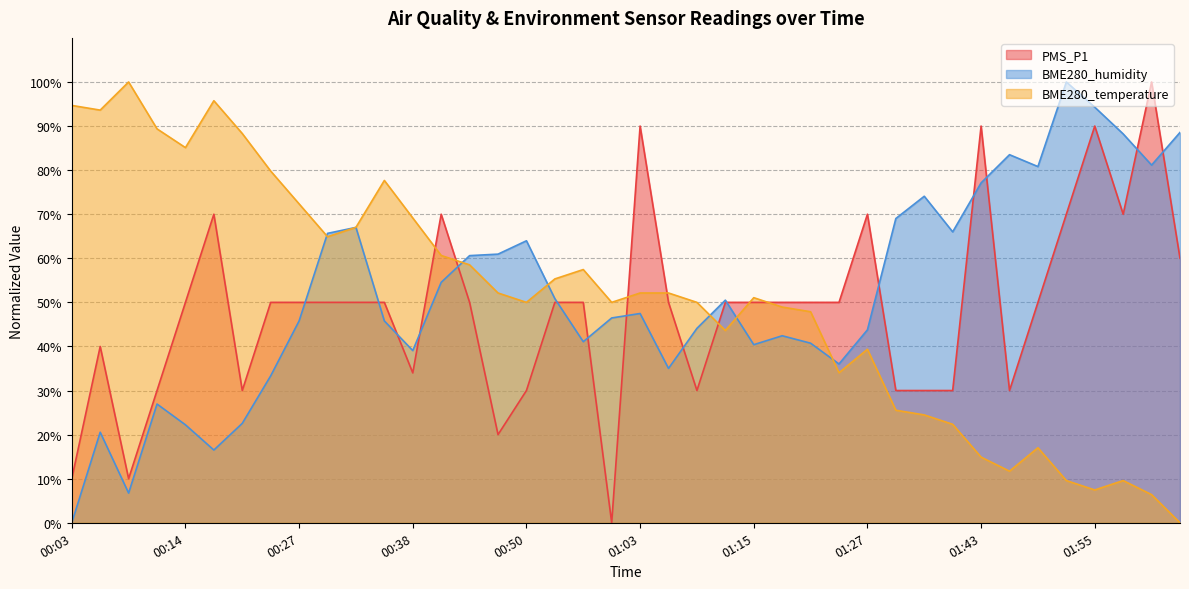

How many data points does each series have?

40